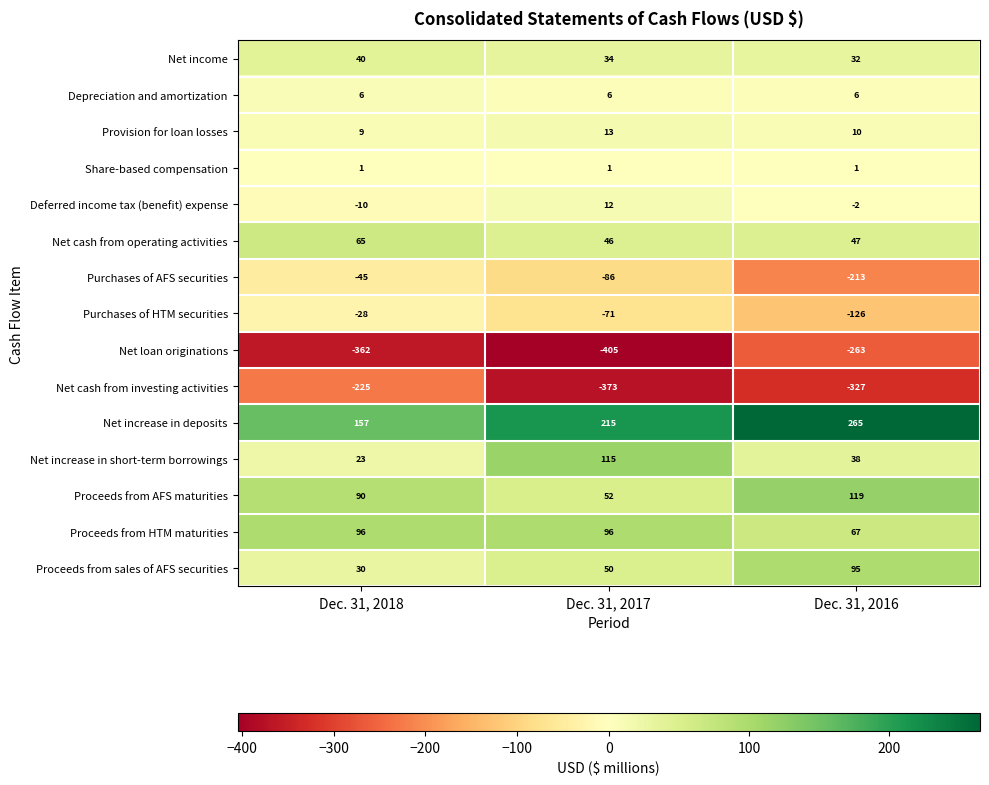

Which category has the highest value across all series?

Dec. 31, 2016